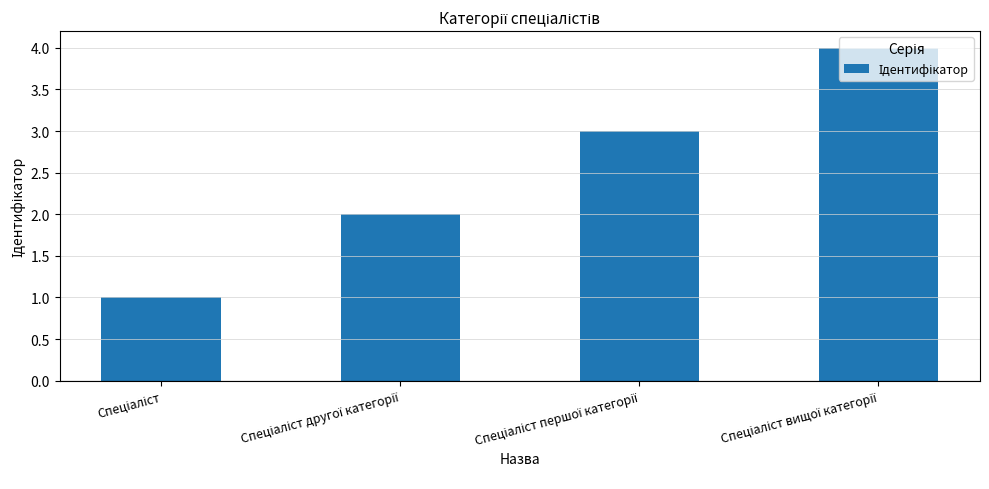

Reading right to left, extract all data points from this chart.

4	3	2	1